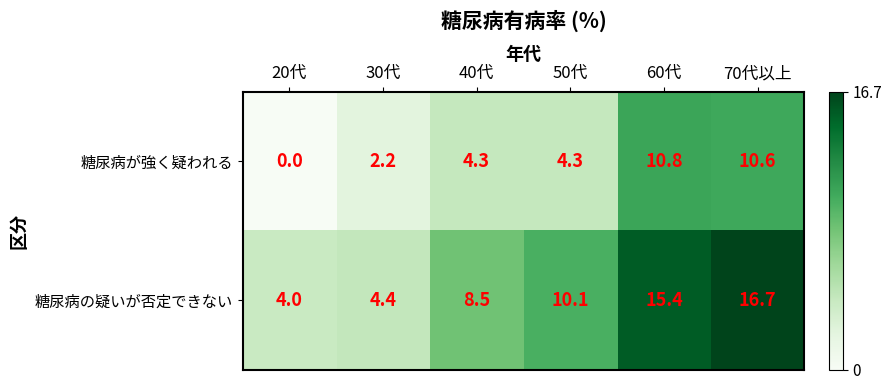

What is the sum of the 糖尿病の疑いが否定できない values at 20代 and 40代?

12.5